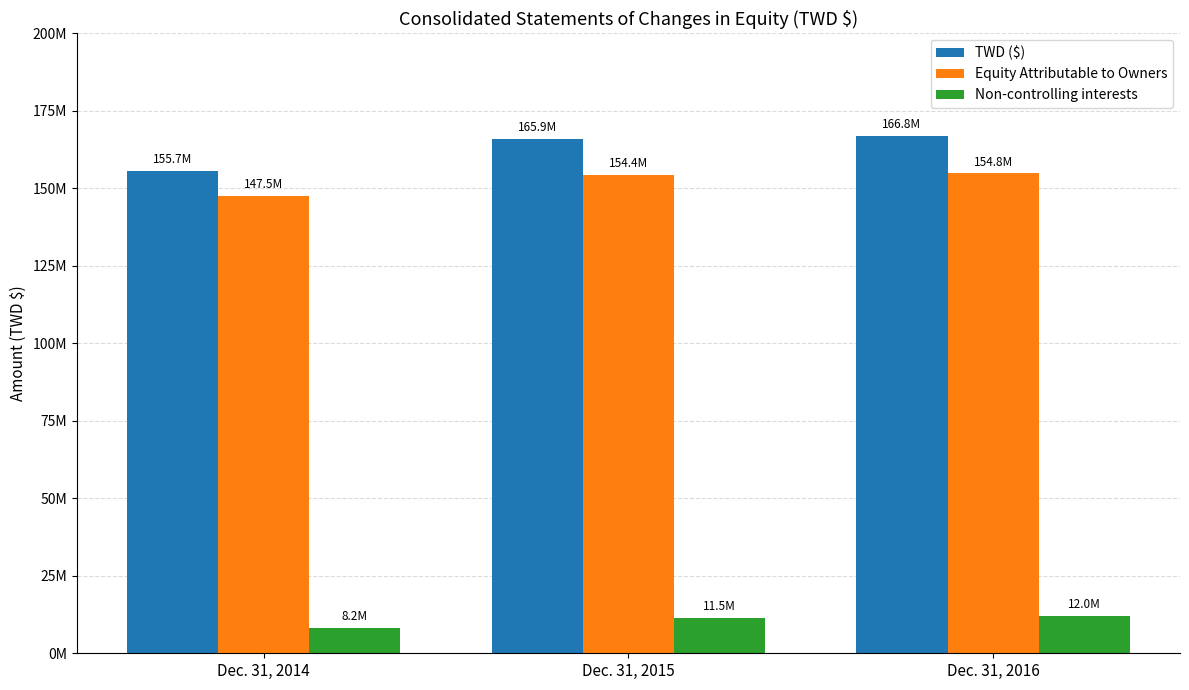

Which category has the lowest value across all series?

Dec. 31, 2014